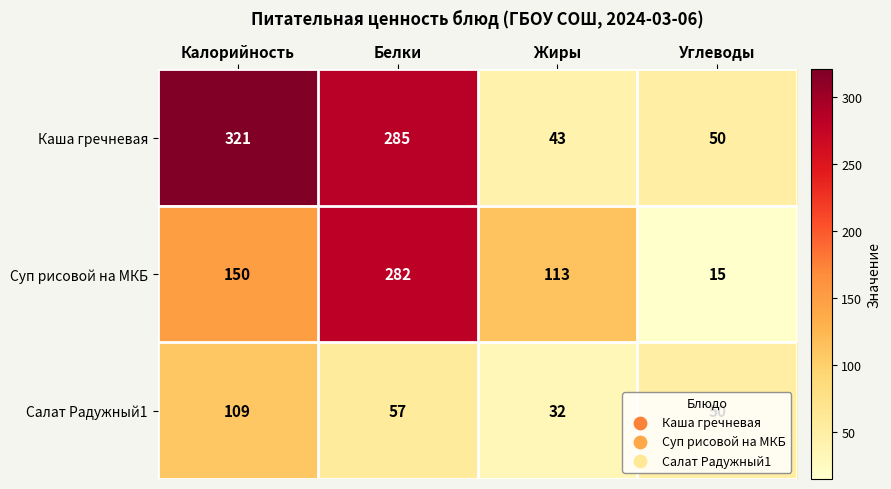

What is the minimum value shown in the chart?

15